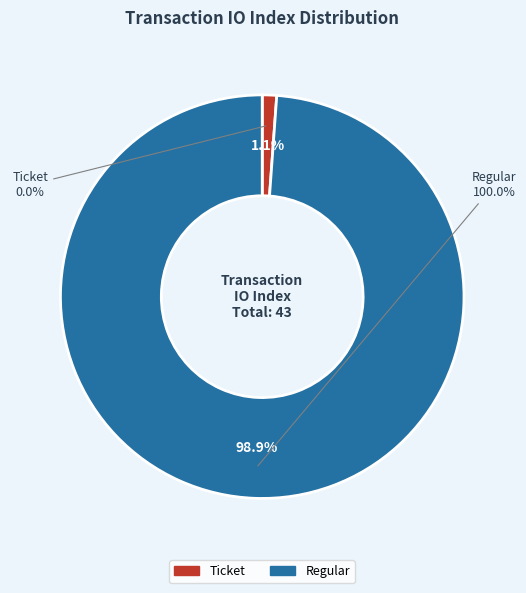

Does any single category account for the majority?

Yes